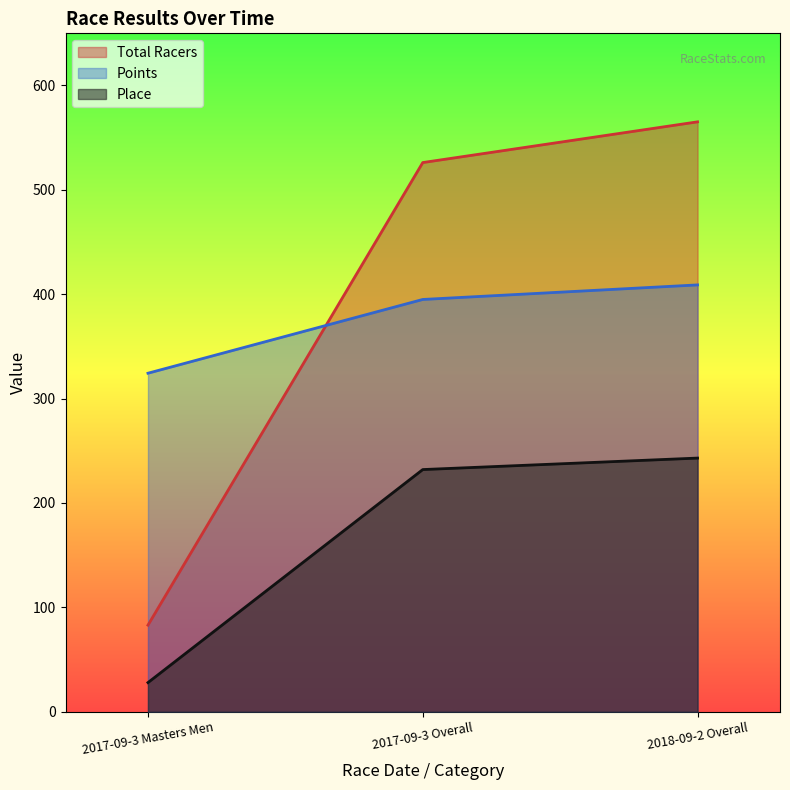

Is the value of Points at 2017-09-3 Overall greater than the value of Place at 2018-09-2 Overall?

Yes